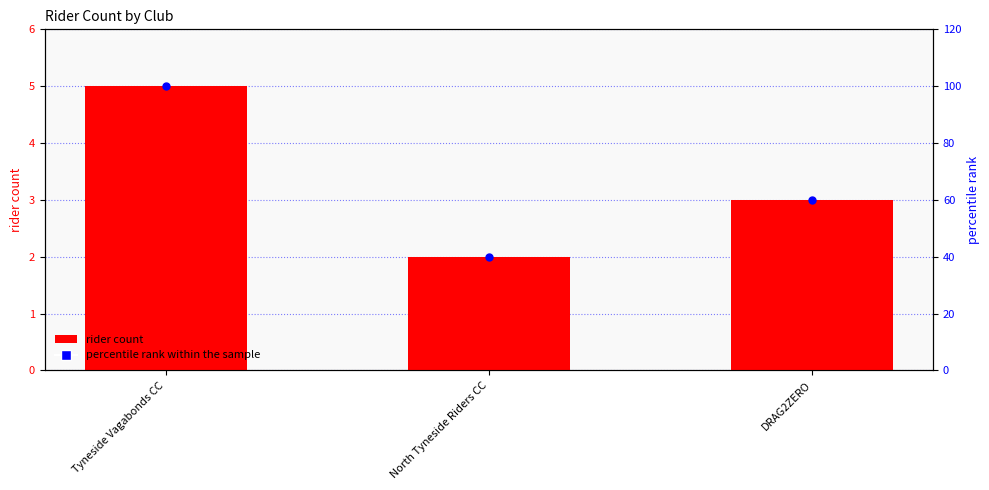

Which series has the largest total across all categories?

percentile rank within the sample